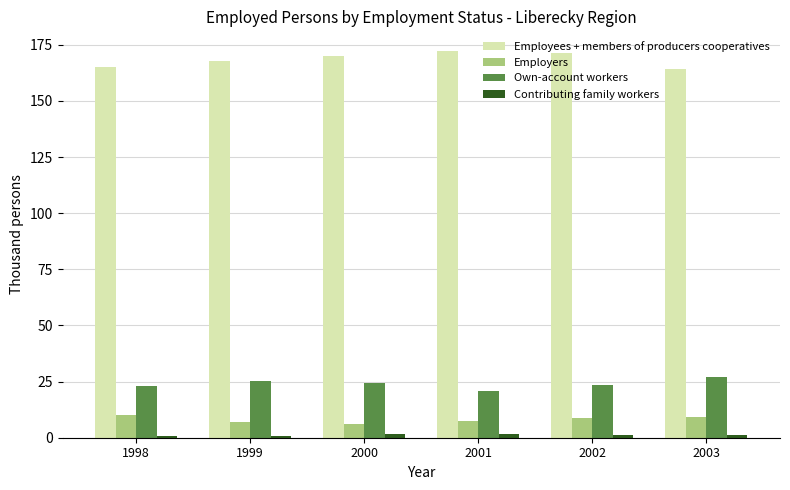

How many distinct data groups are displayed?

4